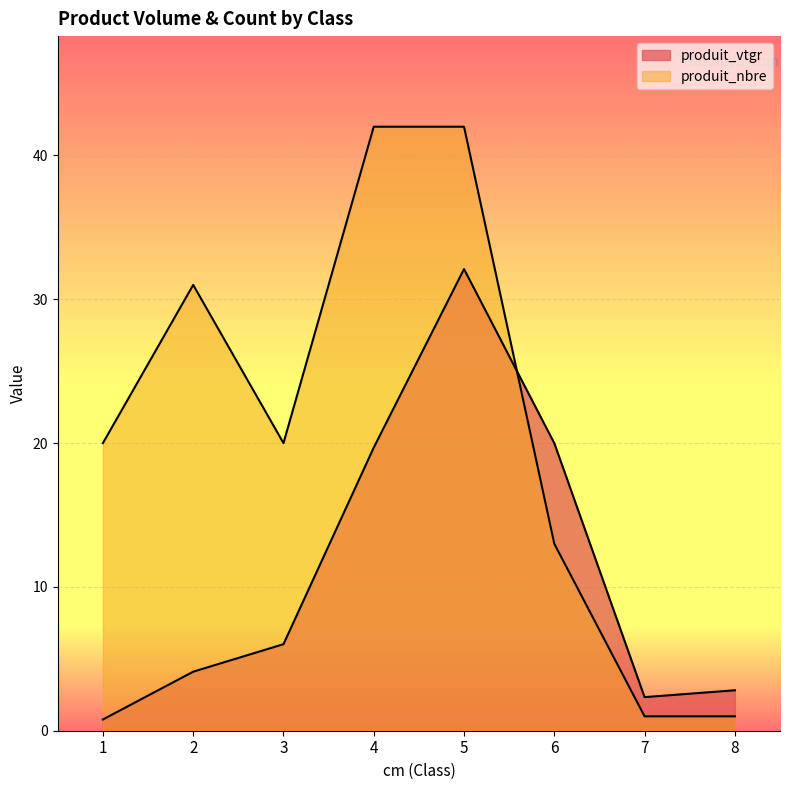

What is the value of the produit_vtgr point at the 4th from the left?

19.7